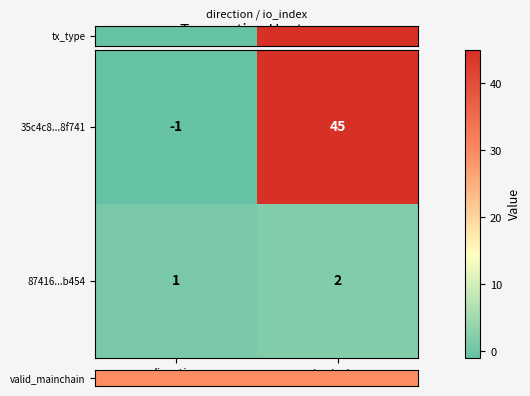

Between direction and io_index, which series saw the biggest shift?

35c4c8...8f741